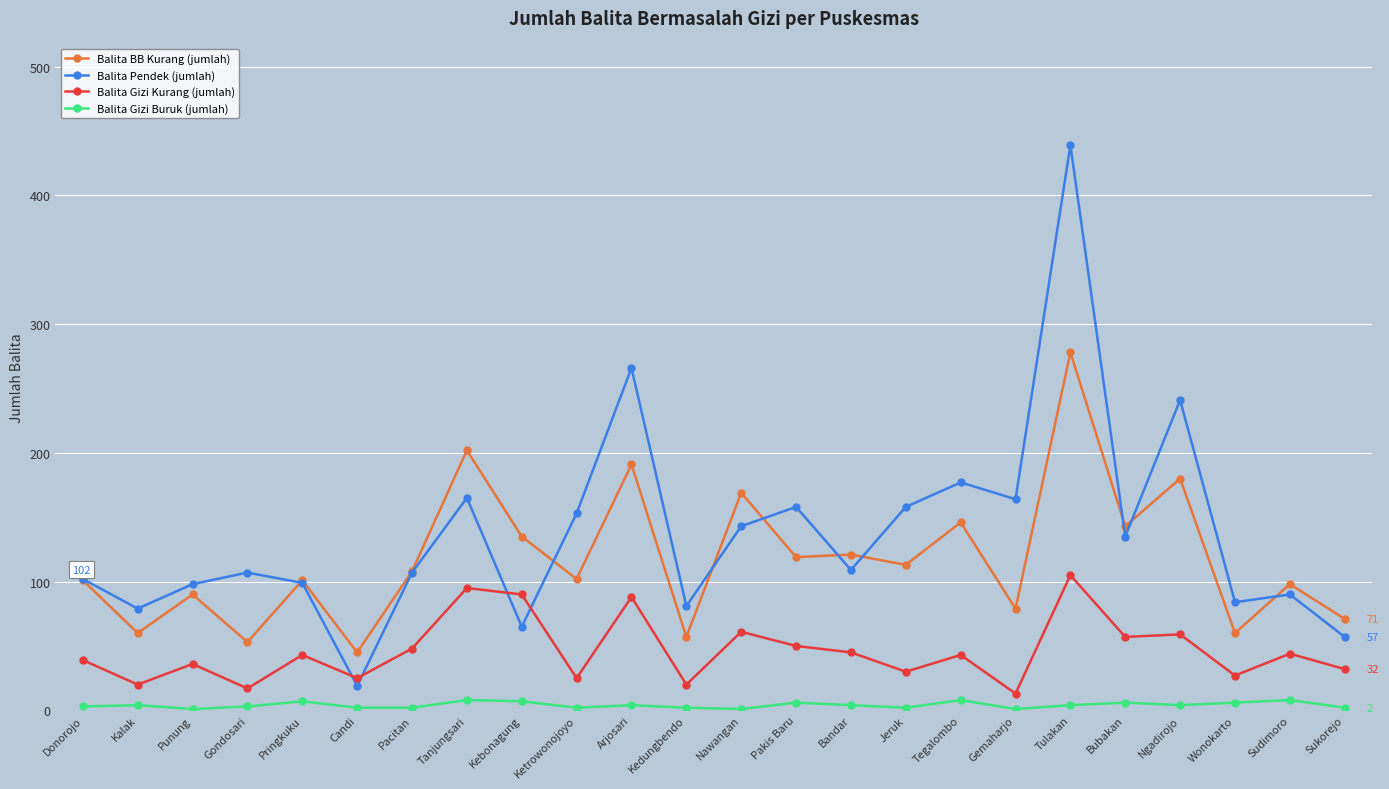

What is the approximate value of Balita BB Kurang (jumlah) at Pacitan?

108